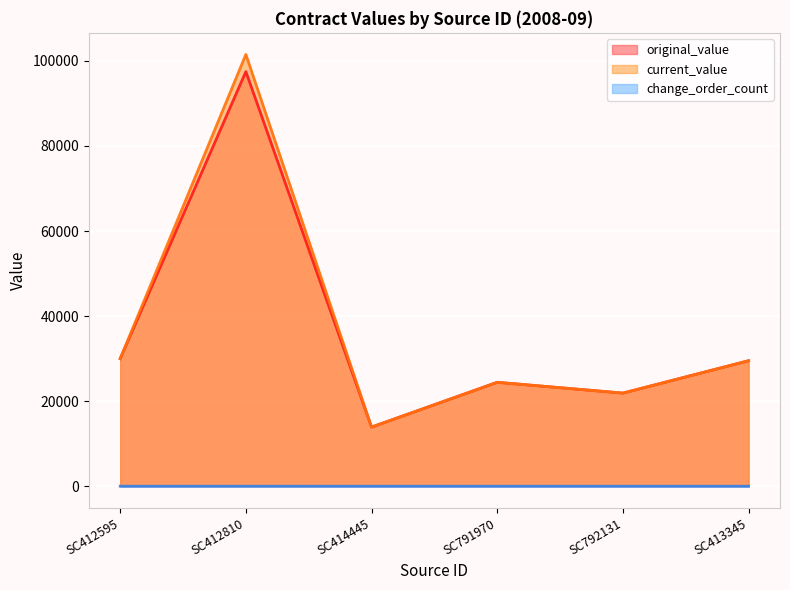

Rank the series by their maximum value, from highest to lowest.

current_value, original_value, change_order_count